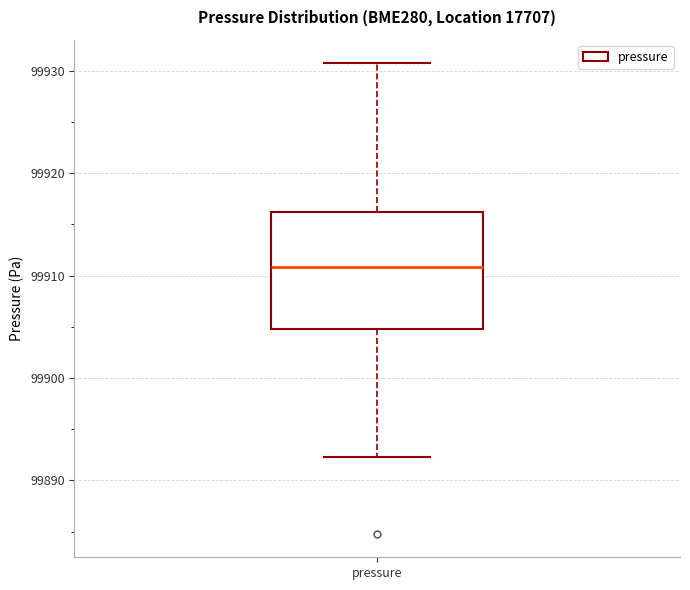

Read this box plot against the y-axis: the position of the median line, the range covered by the box, and the ends of both whiskers. The values are not printed on the chart, so give them approximately, as read against the axis.

median 99911, box 99905 to 99916, whiskers 99892 to 99931